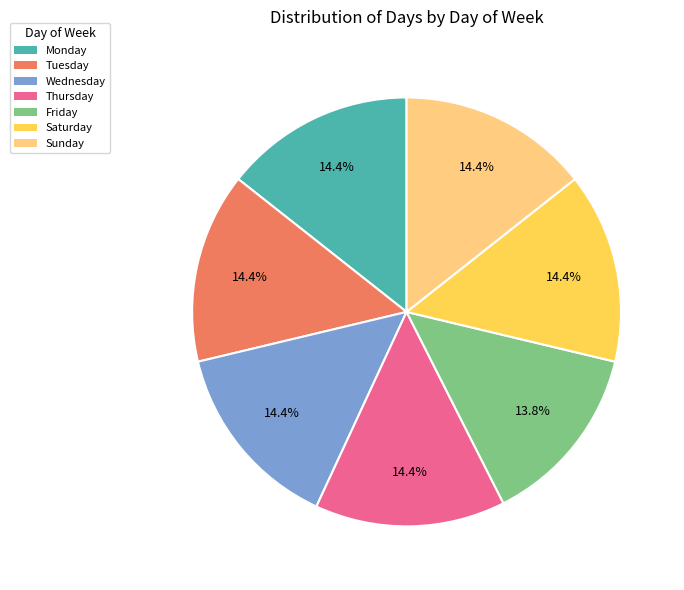

Between Friday and Thursday, which is larger?

Thursday